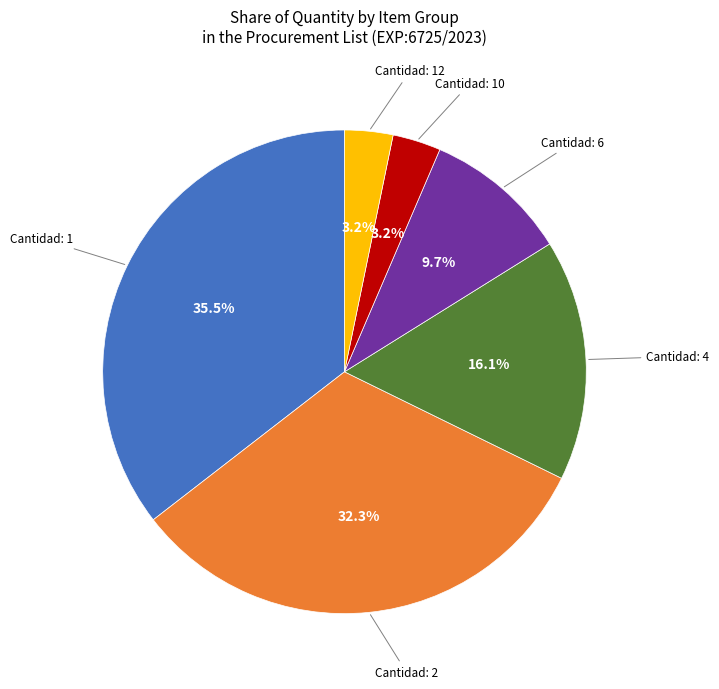

Is there a majority slice in this chart?

No